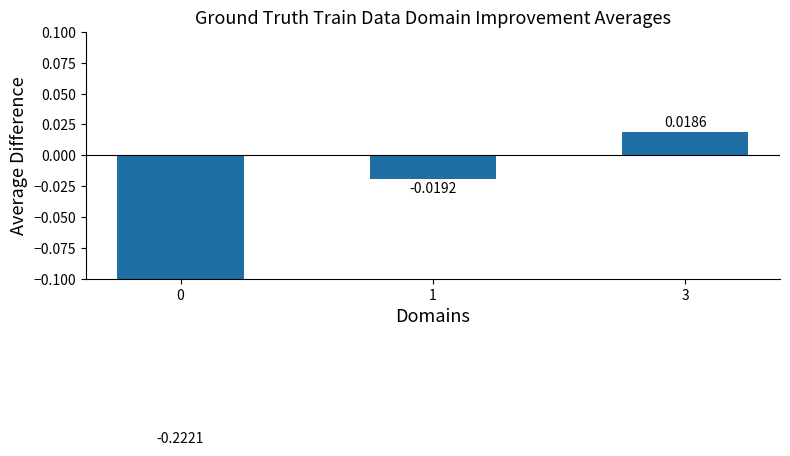

What is the sum of all values?

-0.2